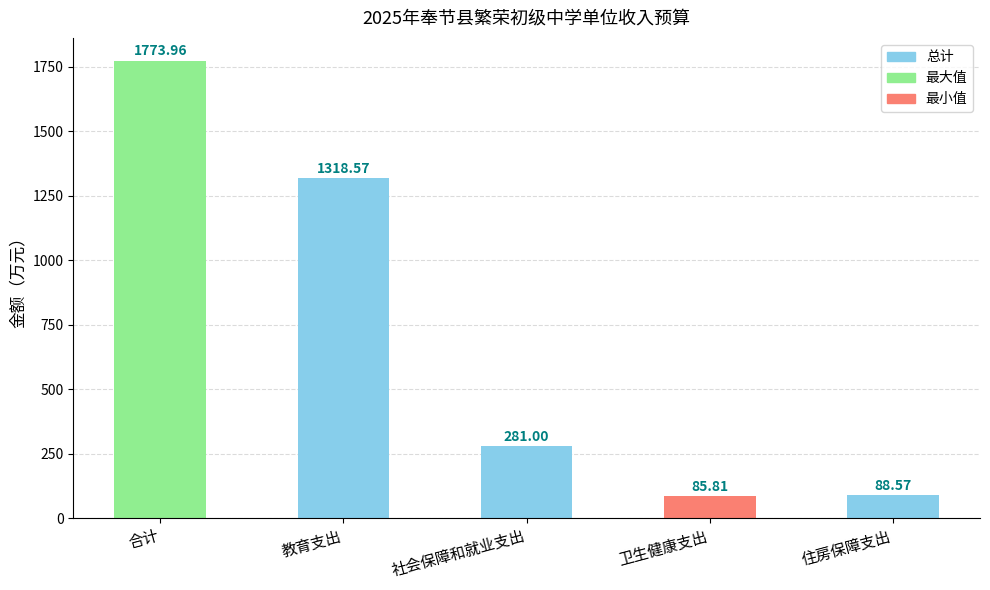

Is it true that the value at 教育支出 is 1318.6?

True